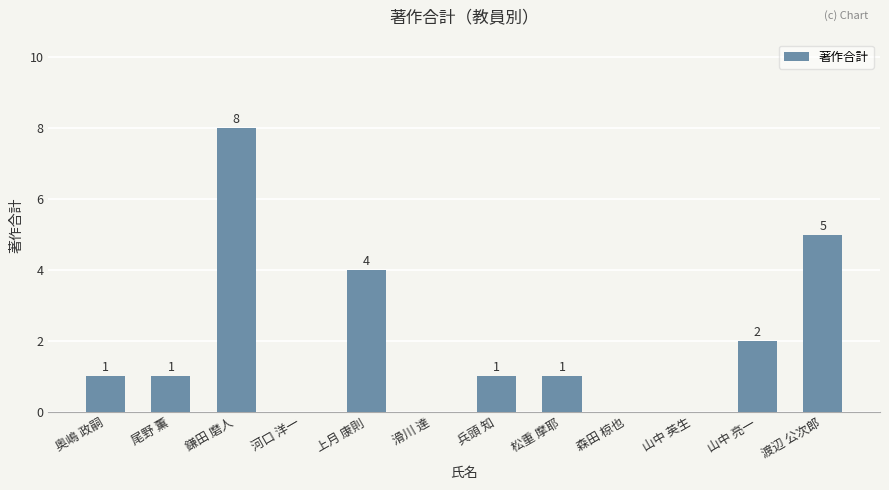

What is the greatest value displayed?

8